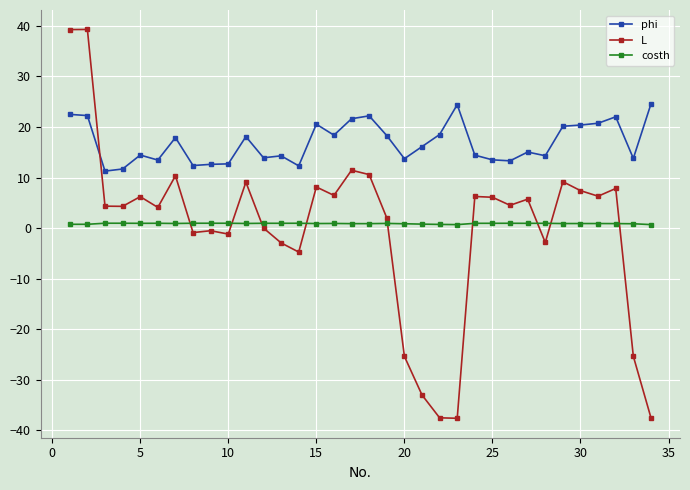

List the series in order of their peak value, lowest first.

costh, phi, L